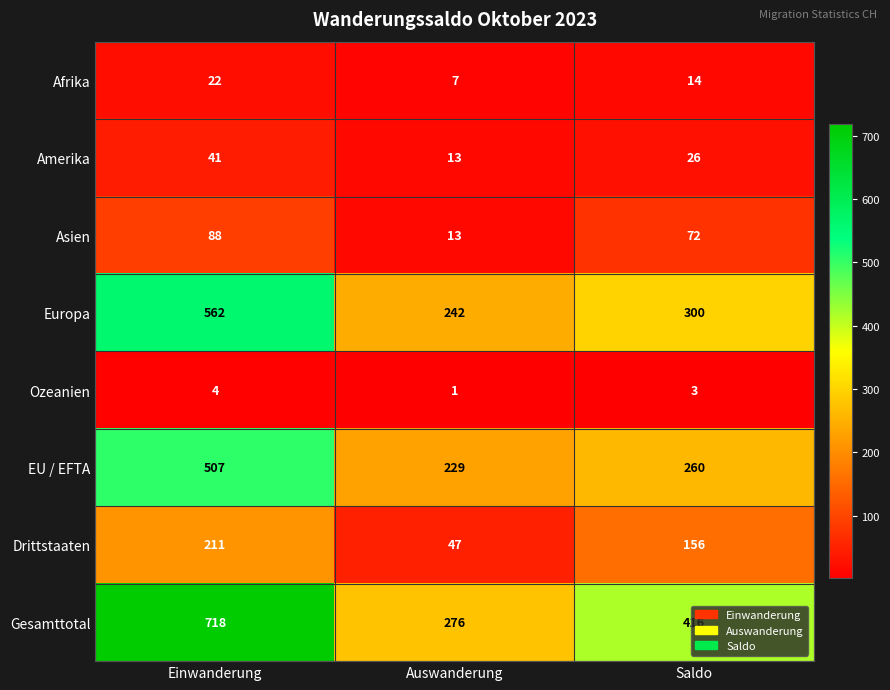

At Saldo, list the series in order from largest to smallest.

Gesamttotal, Europa, EU / EFTA, Drittstaaten, Asien, Amerika, Afrika, Ozeanien